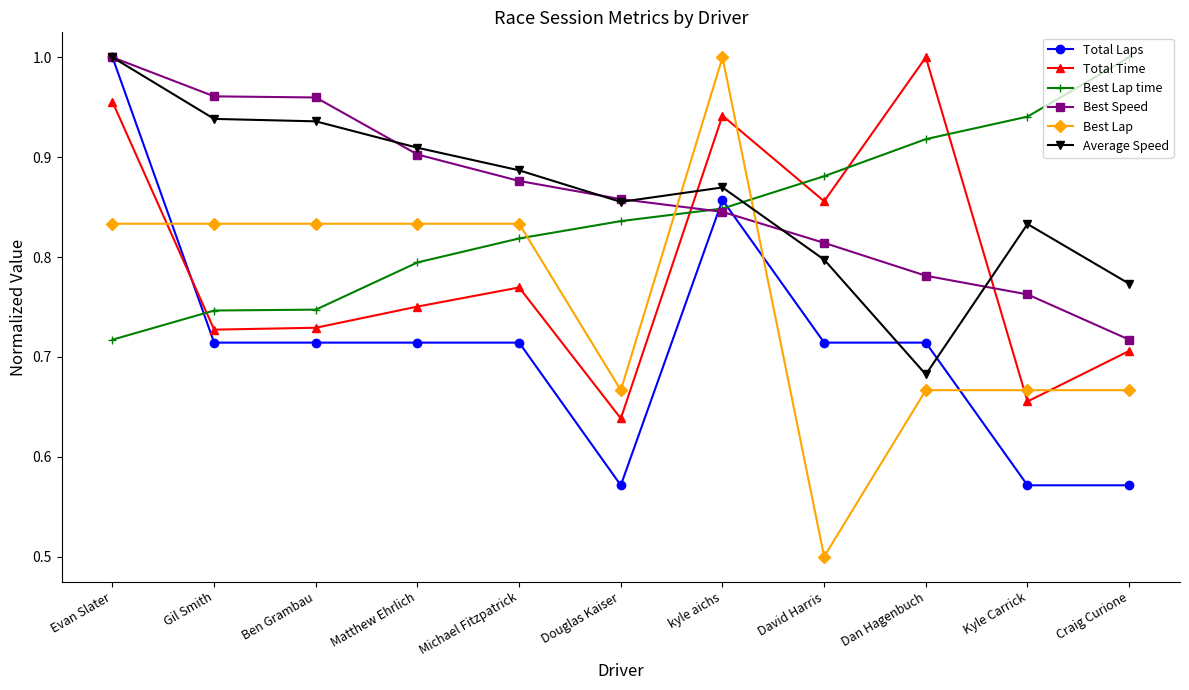

What is the sum of all Best Lap values?

8.3